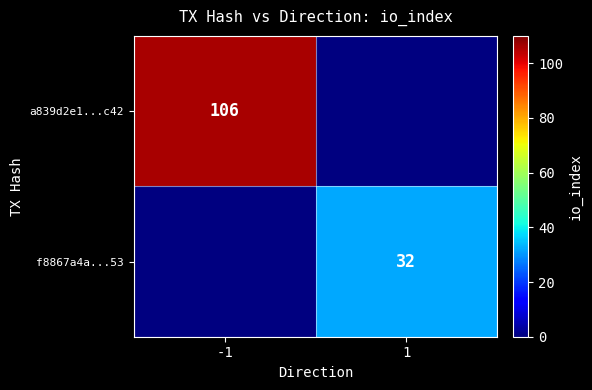

True or false: a839d2e1...c42 has a value of 150 at -1.

False